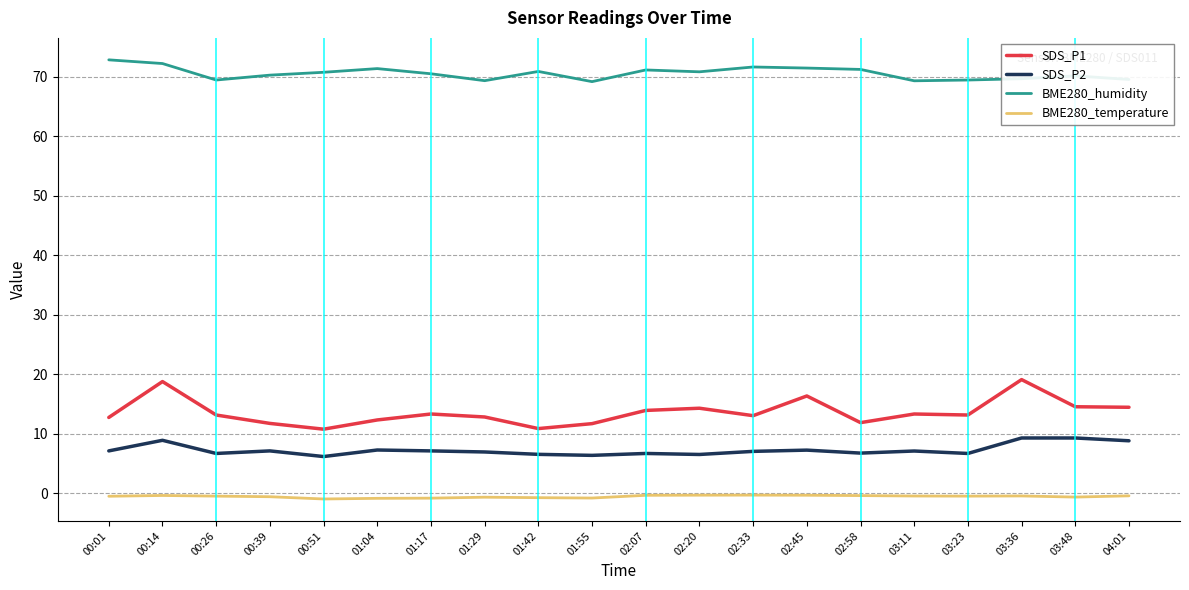

Does the chart display data point markers on the line(s)?

No